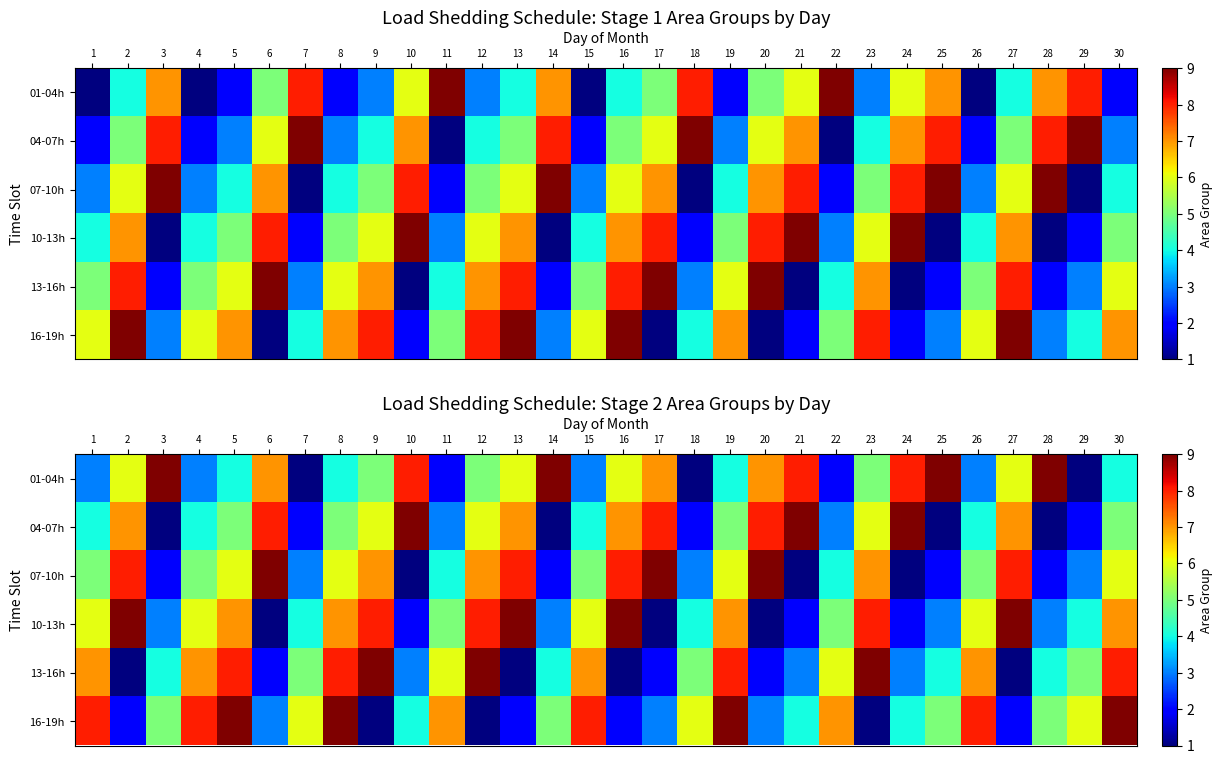

Which label corresponds to the largest value in the chart?

3